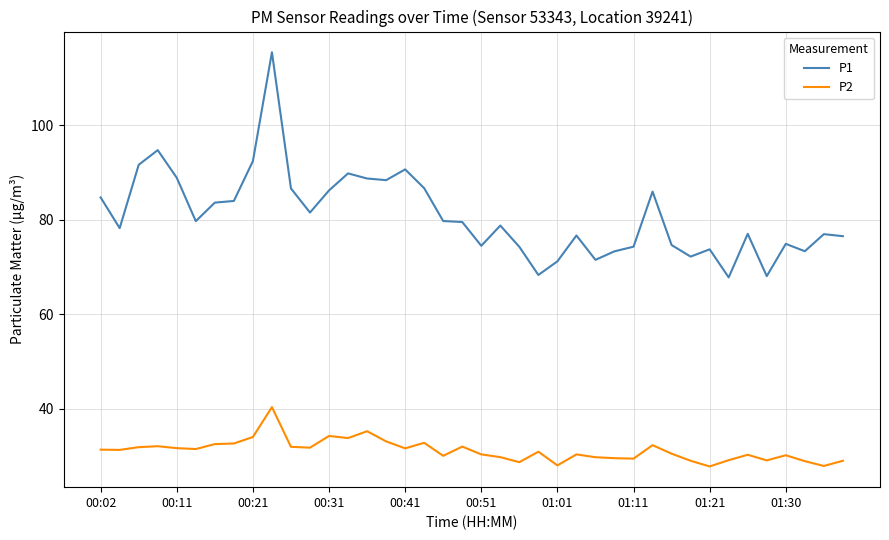

Rank the series by their maximum value, from lowest to highest.

P2, P1